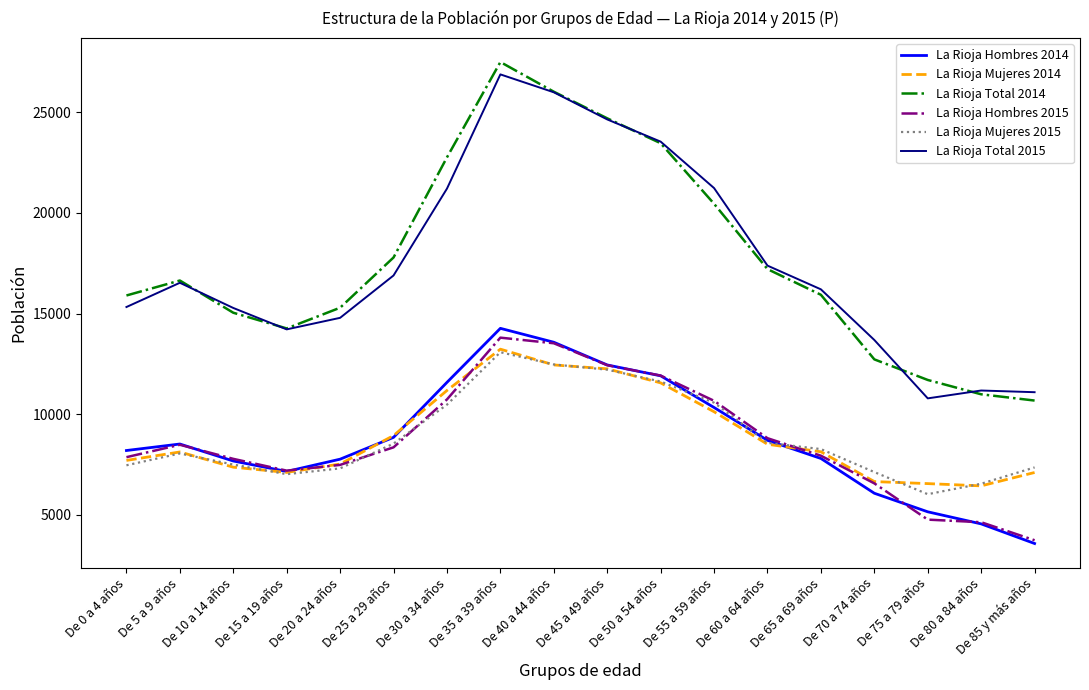

At which category is the sum across all series the highest?

De 35 a 39 años